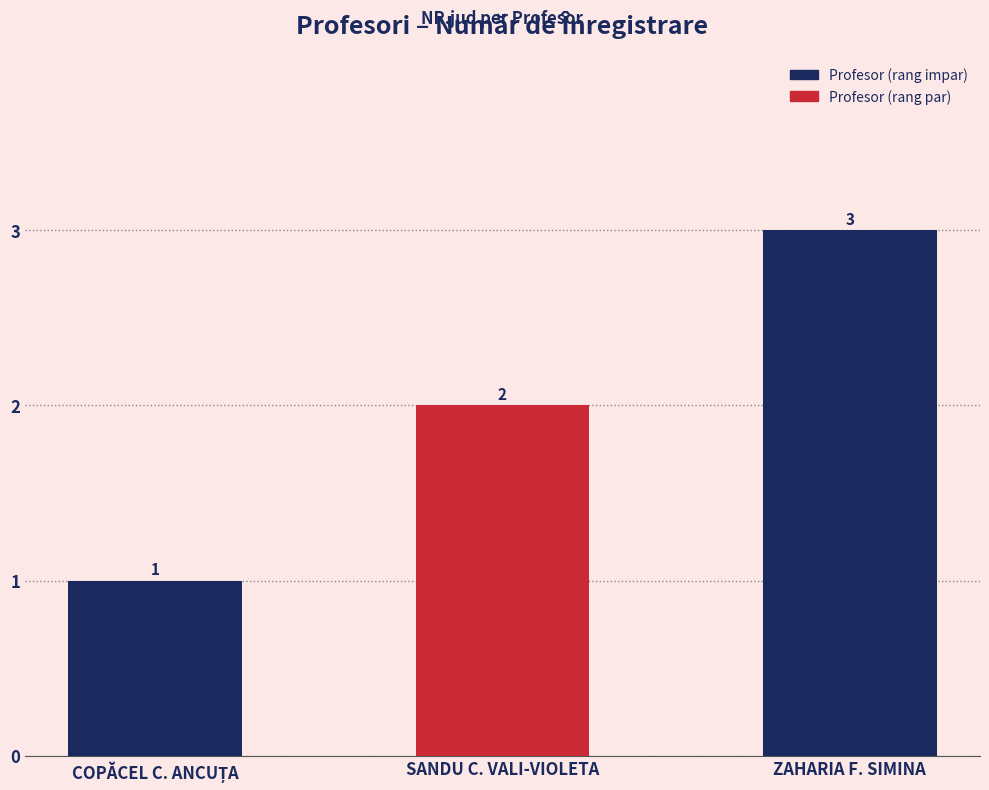

Are the bars grouped side by side (vs. stacked)?

No